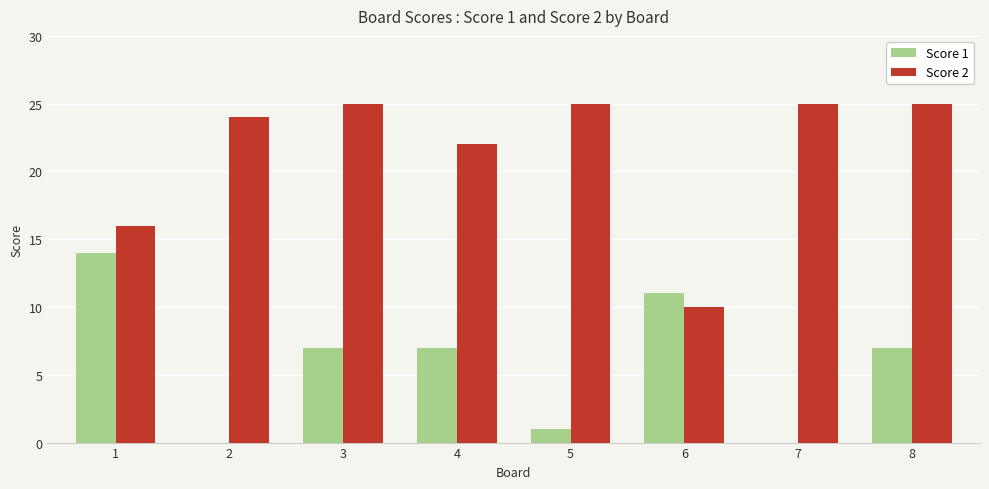

Between 2 and 8, which series saw the biggest shift?

Score 1